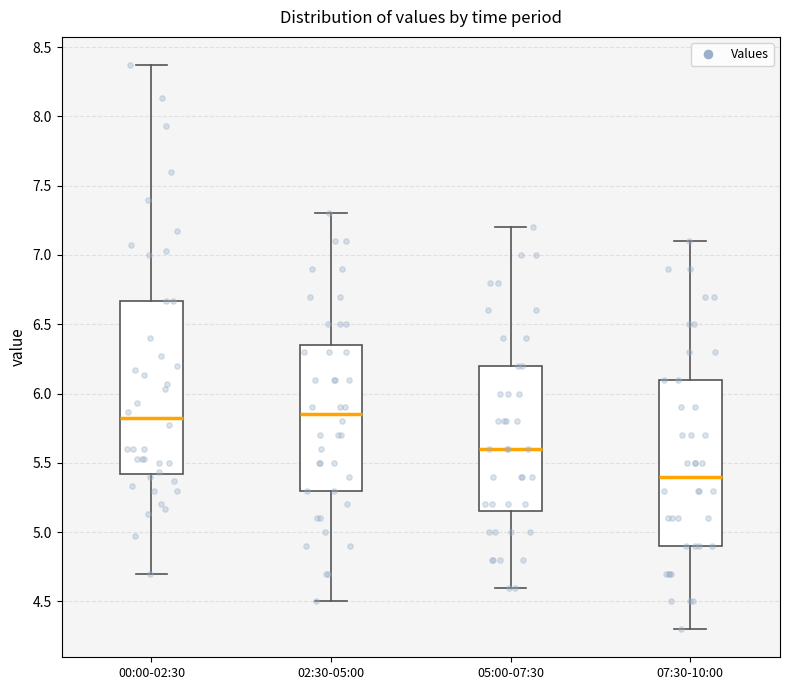

Reading left to right, transcribe this box plot: for each box, give where its median line is, the range the box spans, and where its two whiskers end, as read against the y-axis. The values are not printed on the chart, so give them approximately, as read against the axis.

00:00-02:30: median 5.80, box 5.40 to 6.65, whiskers 4.70 to 8.35
02:30-05:00: median 5.85, box 5.30 to 6.35, whiskers 4.50 to 7.30
05:00-07:30: median 5.60, box 5.15 to 6.20, whiskers 4.60 to 7.20
07:30-10:00: median 5.40, box 4.90 to 6.10, whiskers 4.30 to 7.10